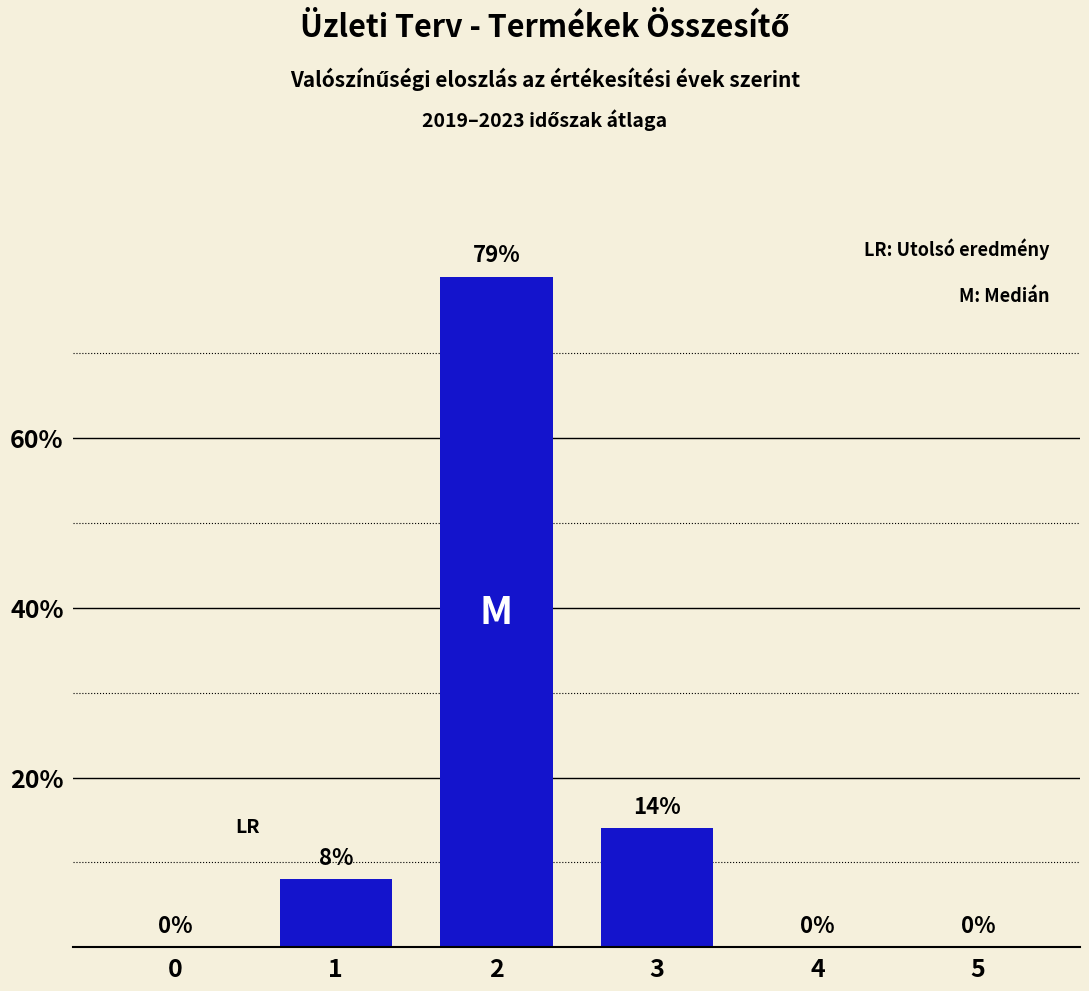

Reading right to left, what are all the values shown in this chart?

5=0	4=0	3=14	2=79	1=8	0=0